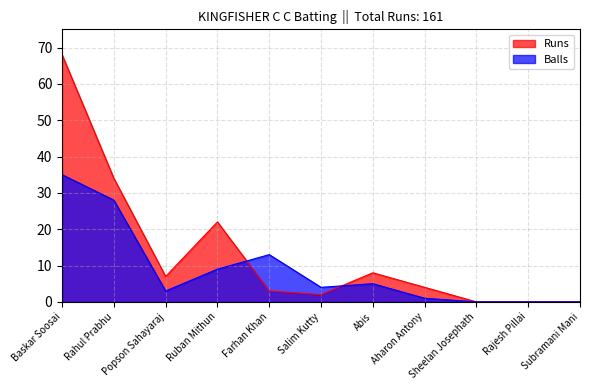

Reading left to right, what are all the values shown in this chart?

Runs: Baskar Soosai=68	Rahul Prabhu=34	Popson Sahayaraj=7	Ruban Mithun=22	Farhan Khan=3	Salim Kutty=2	Abis=8	Aharon Antony=4	Sheelan Josephath=0	Rajesh Pillai=0	Subramani Mani=0
Balls: Baskar Soosai=35	Rahul Prabhu=28	Popson Sahayaraj=3	Ruban Mithun=9	Farhan Khan=13	Salim Kutty=4	Abis=5	Aharon Antony=1	Sheelan Josephath=0	Rajesh Pillai=0	Subramani Mani=0